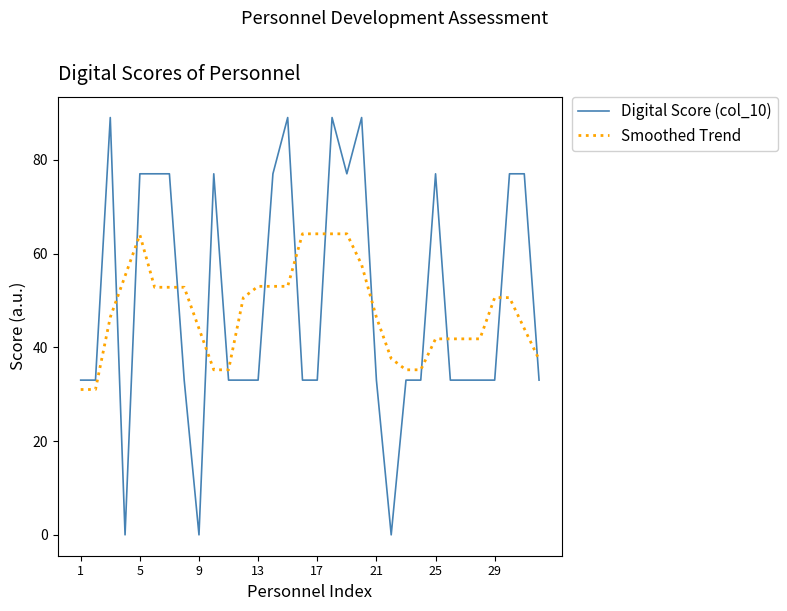

How many times do Smoothed Trend and Digital Score (col_10) cross each other?

13